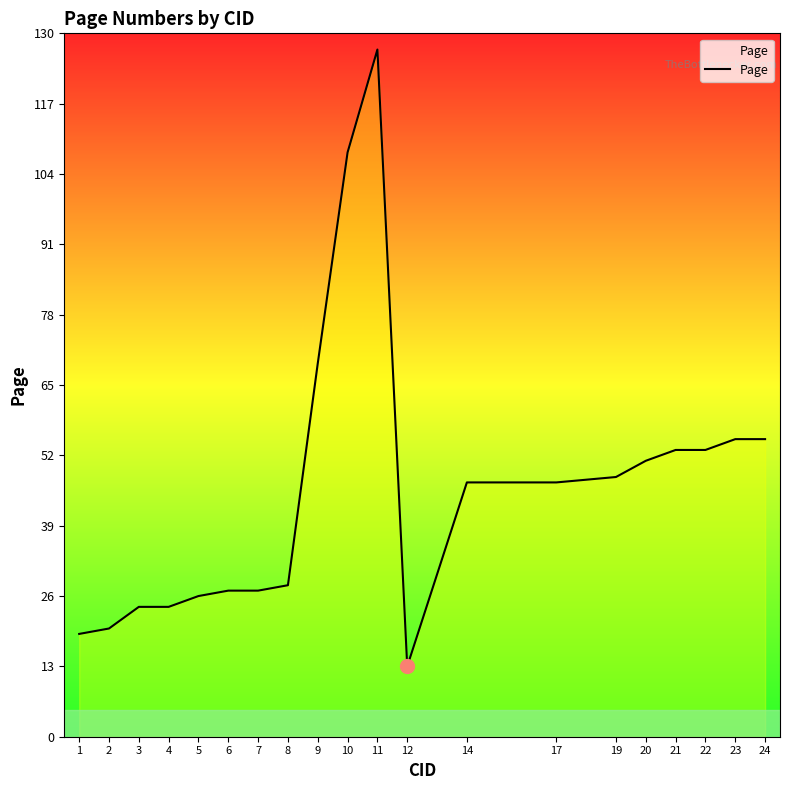

What is the change in value from 7 to 14?

+20